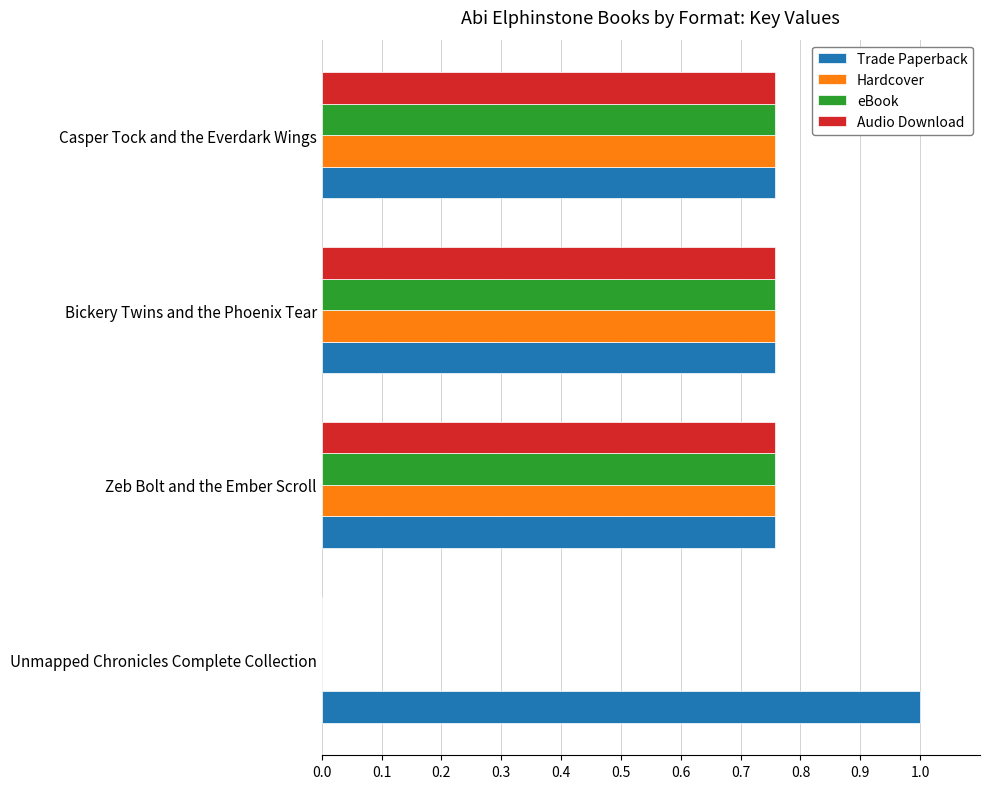

What is the sum of all Audio Download values?

2.3